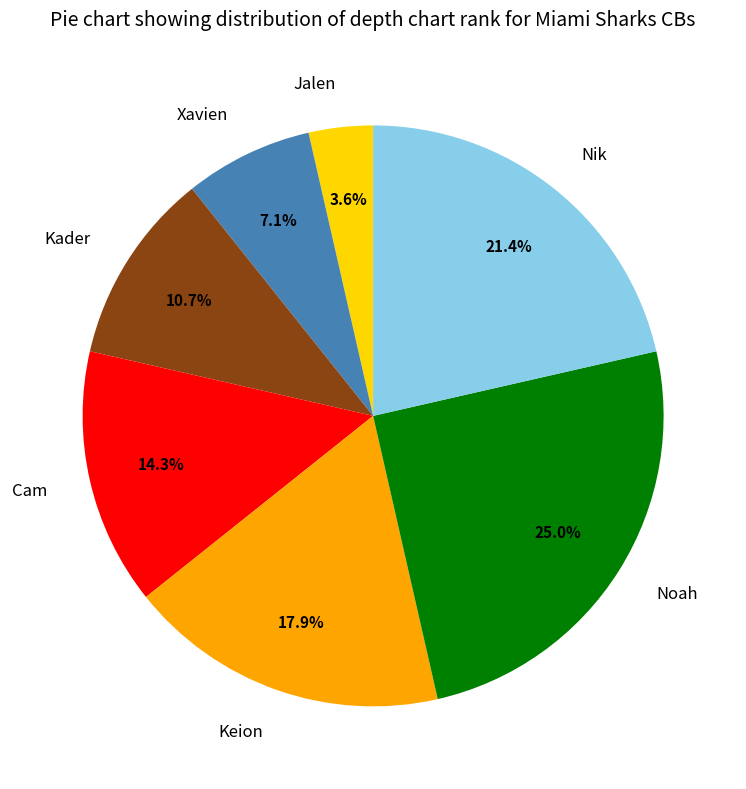

What is the smallest slice in the pie chart?

Jalen